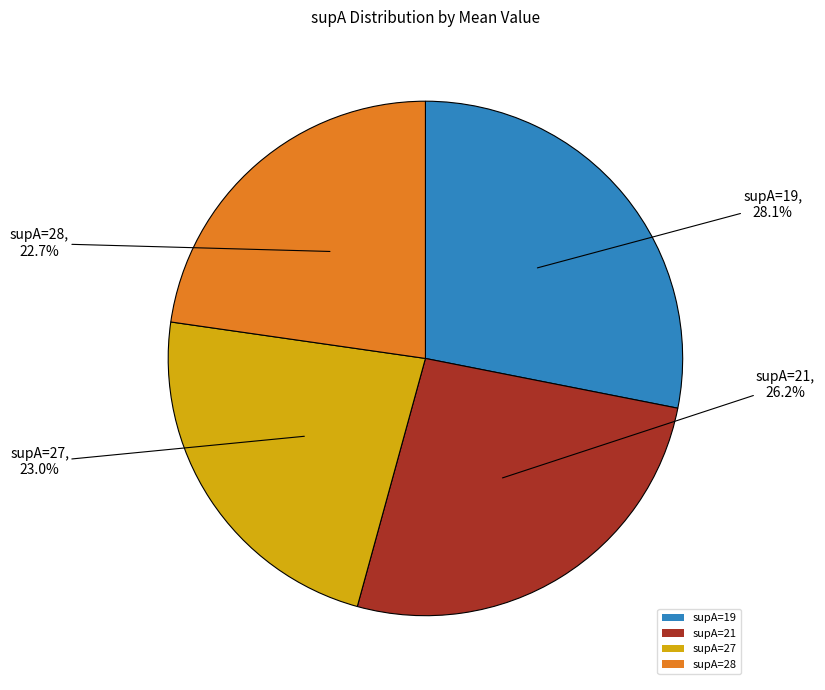

Combined, do supA=28 and supA=27 account for over 50%?

No